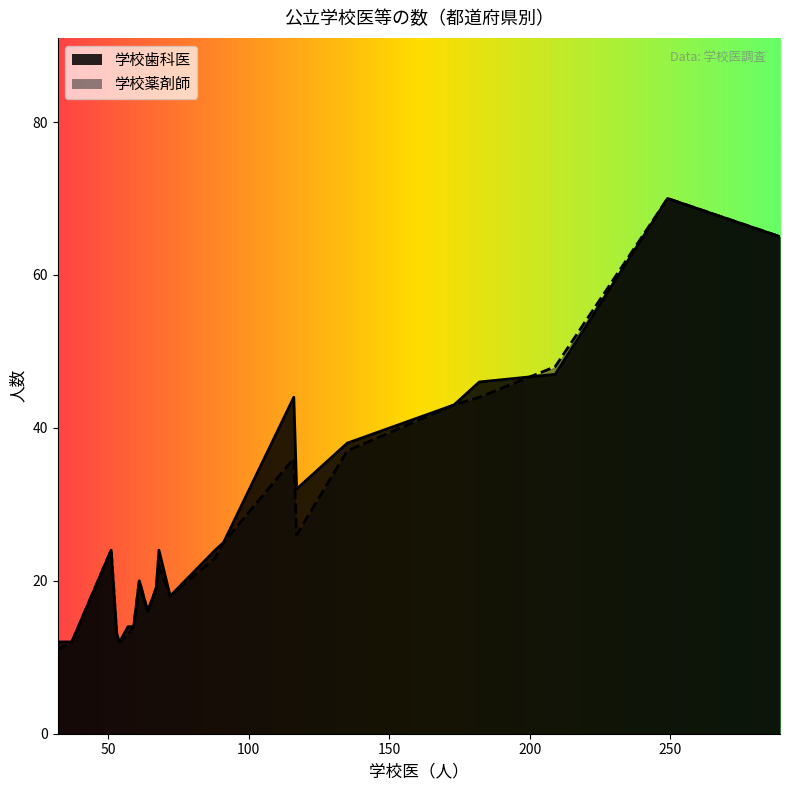

What is the sum of the 学校歯科医 values at 栃木 and 富山?

30